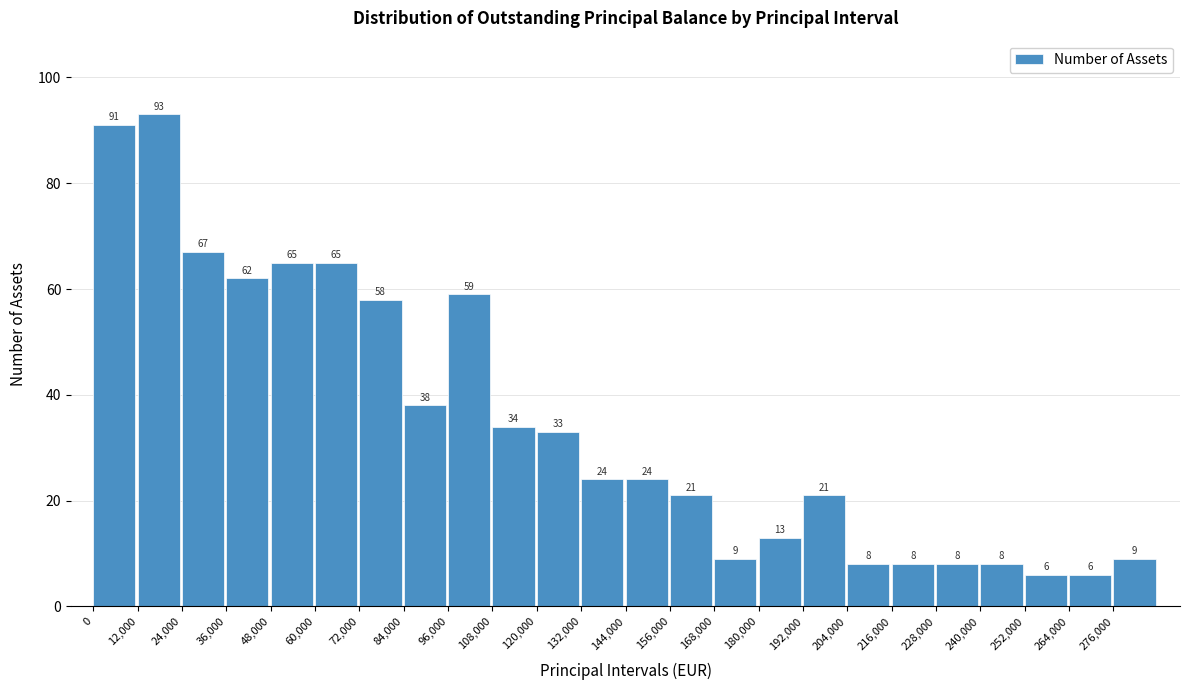

Reading left to right, what are all the values shown in this chart?

0=91	12,000=93	24,000=67	36,000=62	48,000=65	60,000=65	72,000=58	84,000=38	96,000=59	108,000=34	120,000=33	132,000=24	144,000=24	156,000=21	168,000=9	180,000=13	192,000=21	204,000=8	216,000=8	228,000=8	240,000=8	252,000=6	264,000=6	276,000=9